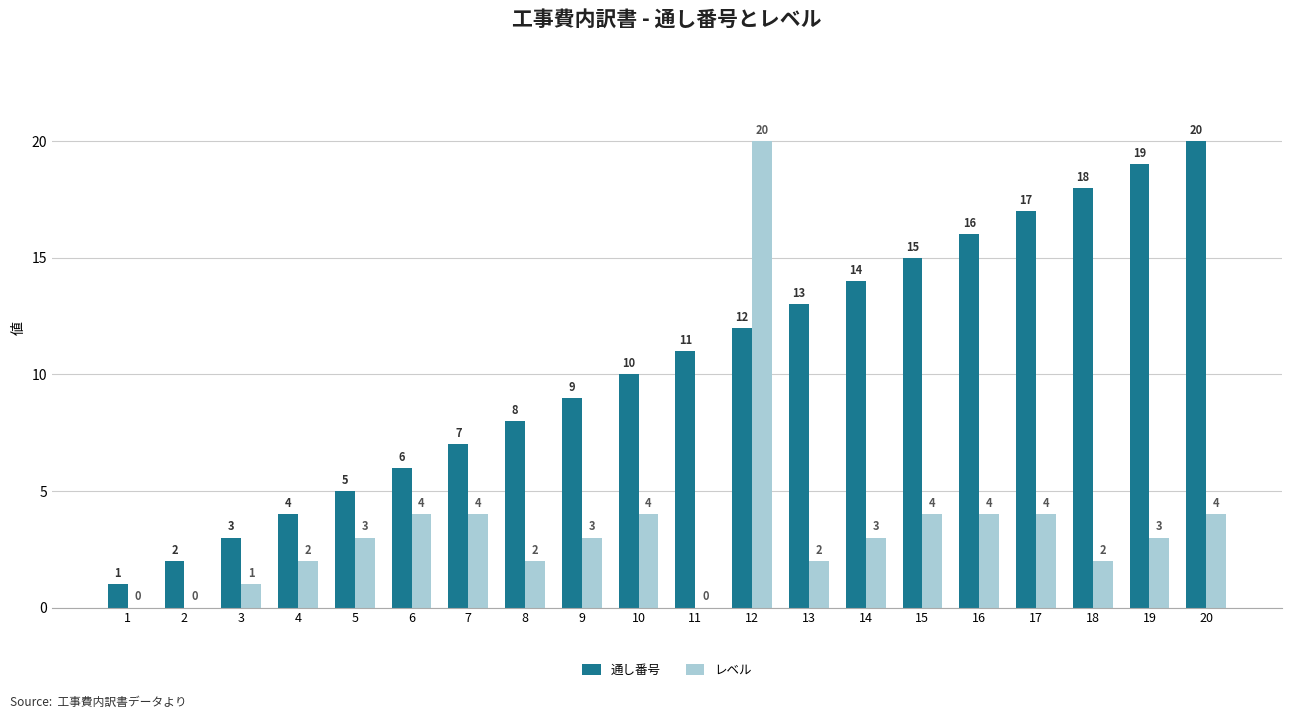

What is the sum of all 通し番号 values?

210